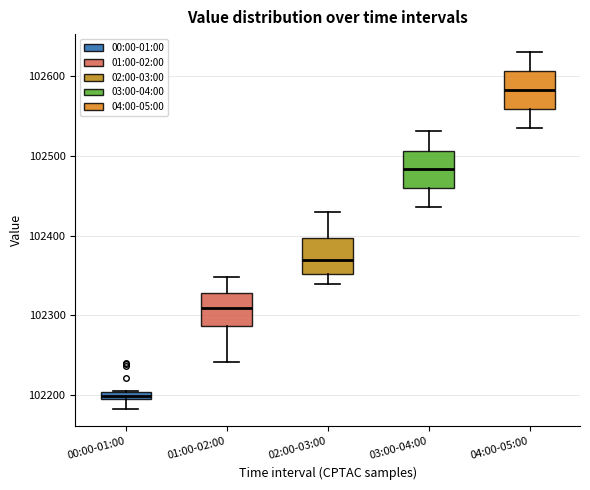

Which box's median line is the highest?

04:00-05:00